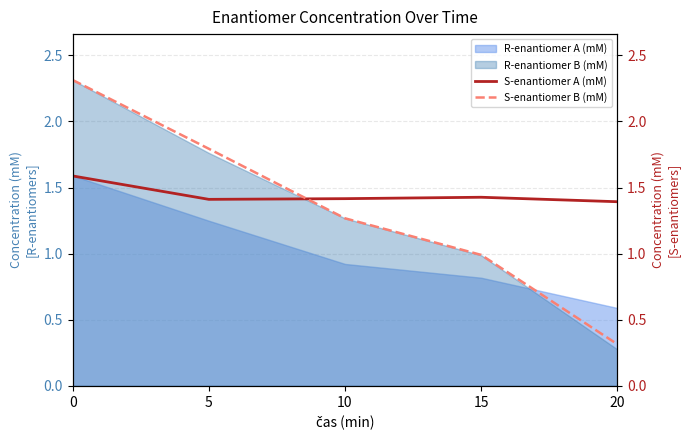

What is the average value of the S-enantiomer A (mM) series?

1.4